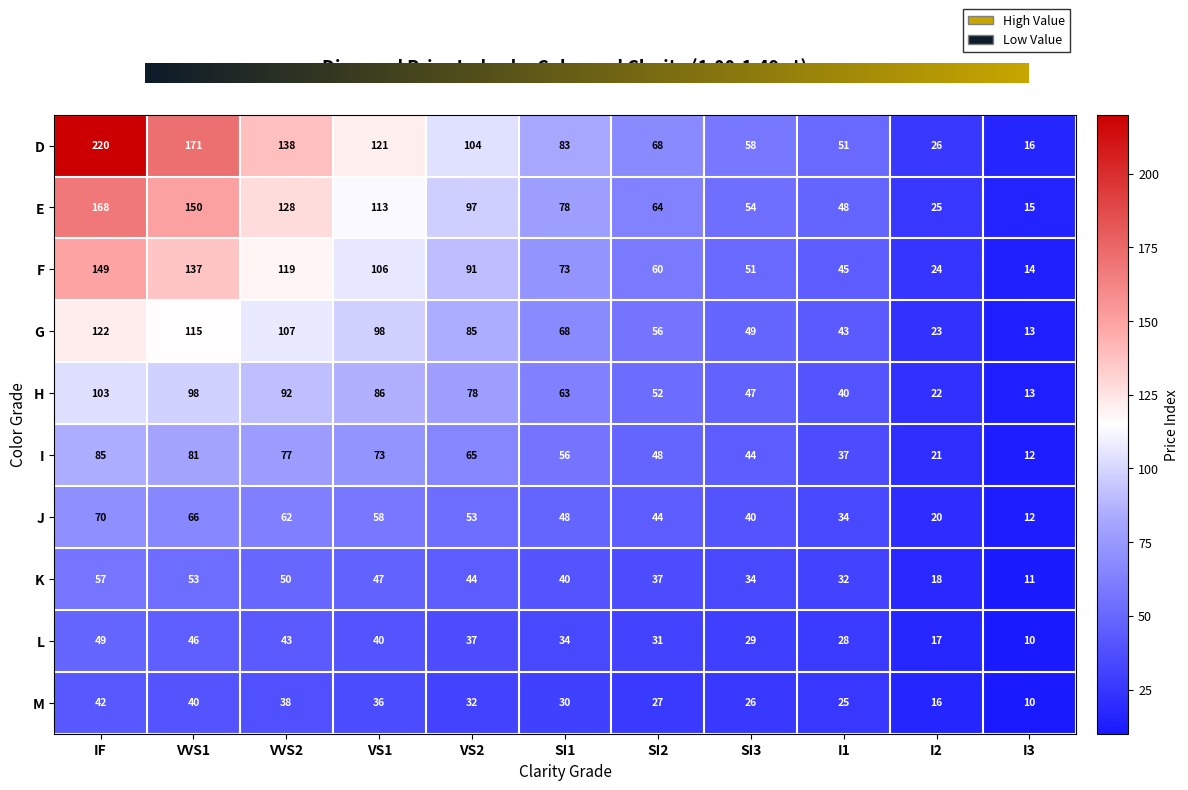

Reading left to right, list all the values displayed in this chart.

D: IF=220	VVS1=171	VVS2=138	VS1=121	VS2=104	SI1=83	SI2=68	SI3=58	I1=51	I2=26	I3=16
E: IF=168	VVS1=150	VVS2=128	VS1=113	VS2=97	SI1=78	SI2=64	SI3=54	I1=48	I2=25	I3=15
F: IF=149	VVS1=137	VVS2=119	VS1=106	VS2=91	SI1=73	SI2=60	SI3=51	I1=45	I2=24	I3=14
G: IF=122	VVS1=115	VVS2=107	VS1=98	VS2=85	SI1=68	SI2=56	SI3=49	I1=43	I2=23	I3=13
H: IF=103	VVS1=98	VVS2=92	VS1=86	VS2=78	SI1=63	SI2=52	SI3=47	I1=40	I2=22	I3=13
I: IF=85	VVS1=81	VVS2=77	VS1=73	VS2=65	SI1=56	SI2=48	SI3=44	I1=37	I2=21	I3=12
J: IF=70	VVS1=66	VVS2=62	VS1=58	VS2=53	SI1=48	SI2=44	SI3=40	I1=34	I2=20	I3=12
K: IF=57	VVS1=53	VVS2=50	VS1=47	VS2=44	SI1=40	SI2=37	SI3=34	I1=32	I2=18	I3=11
L: IF=49	VVS1=46	VVS2=43	VS1=40	VS2=37	SI1=34	SI2=31	SI3=29	I1=28	I2=17	I3=10
M: IF=42	VVS1=40	VVS2=38	VS1=36	VS2=32	SI1=30	SI2=27	SI3=26	I1=25	I2=16	I3=10